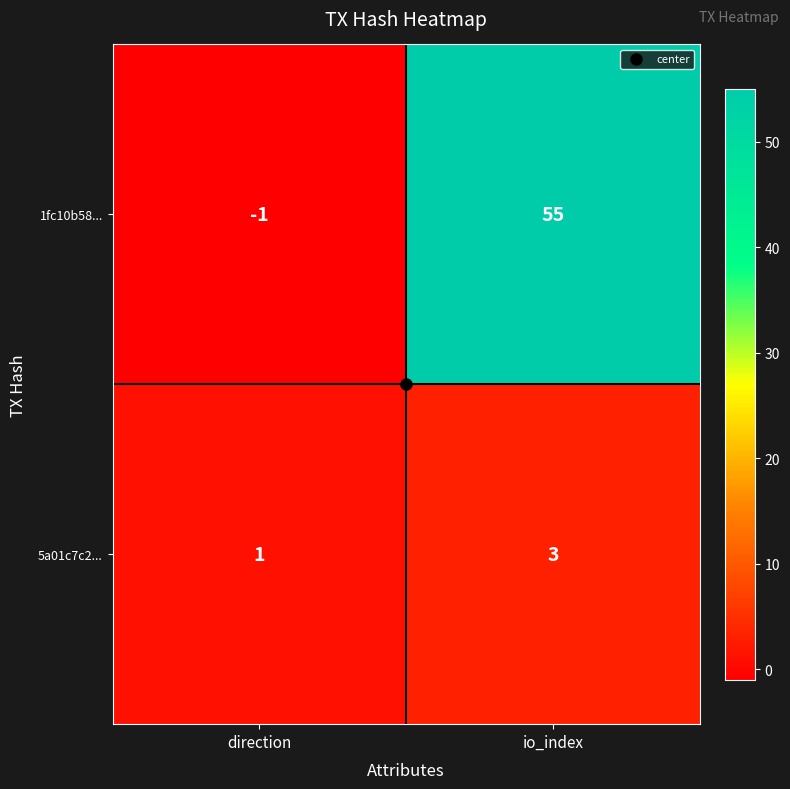

At which label does 1fc10b58... reach its minimum?

direction